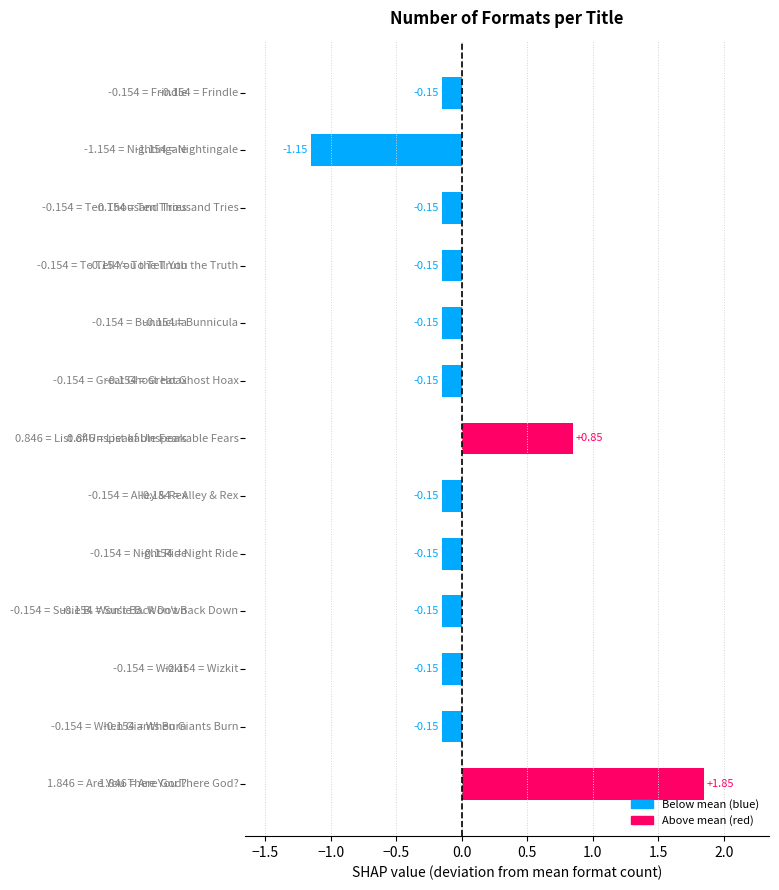

What is the difference between the second highest and second lowest values?

1.0